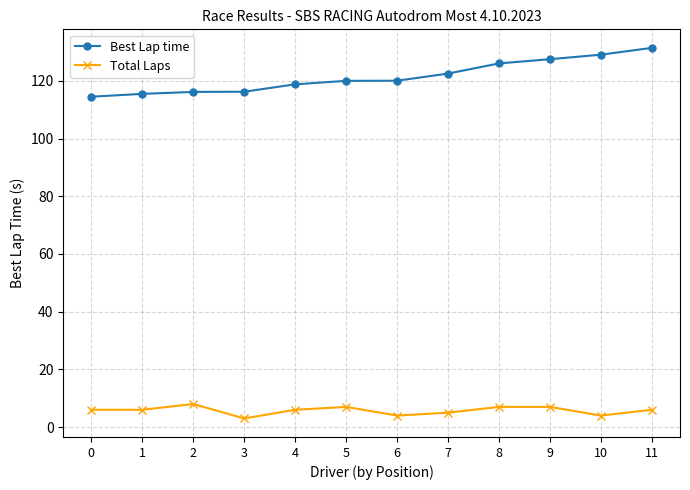

The value of Best Lap time at 7 is 122.5. True or false?

True